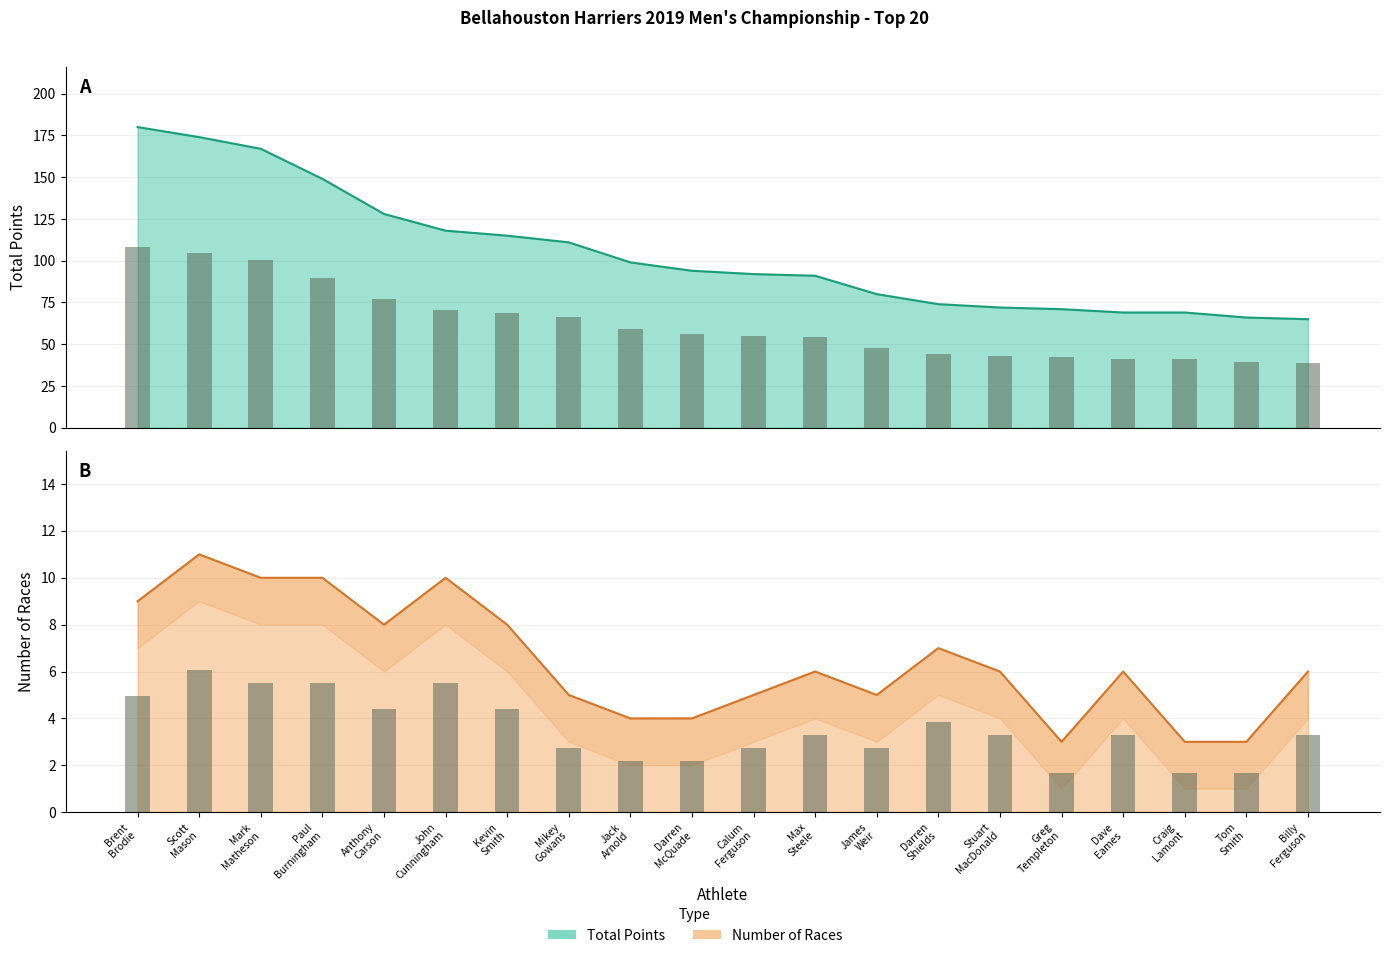

Rank the series at Anthony Carson from highest to lowest value.

Total Points, Number of Races